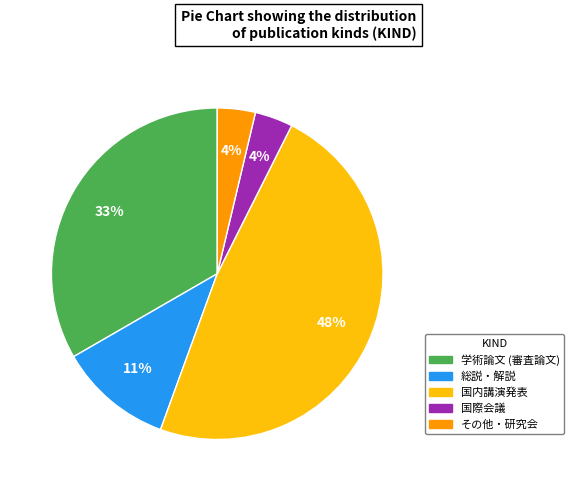

Which category has the biggest portion of the pie?

国内講演発表